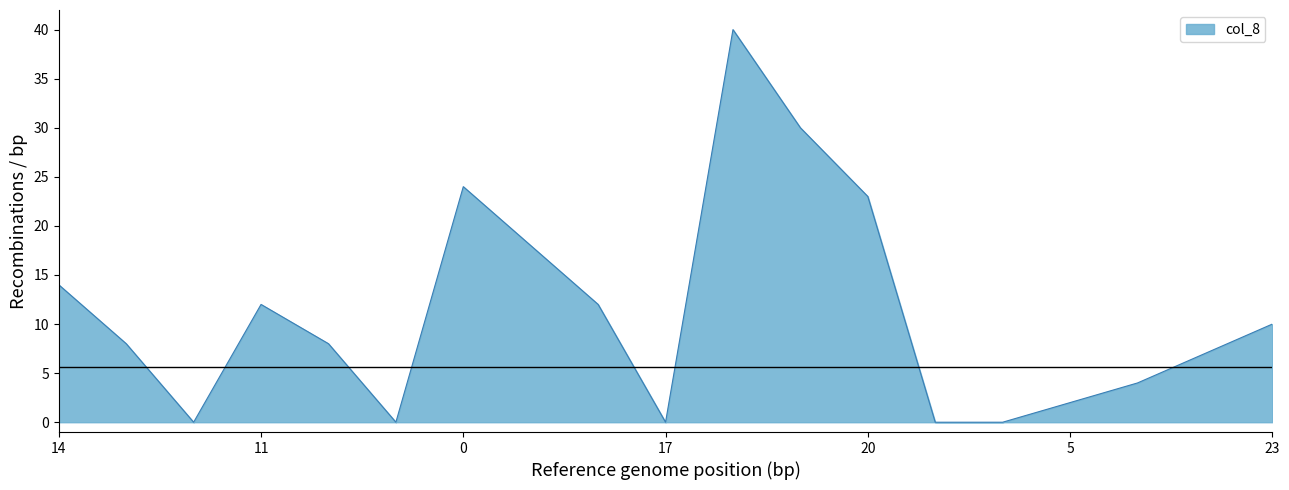

What is the difference between the maximum and minimum values?

40